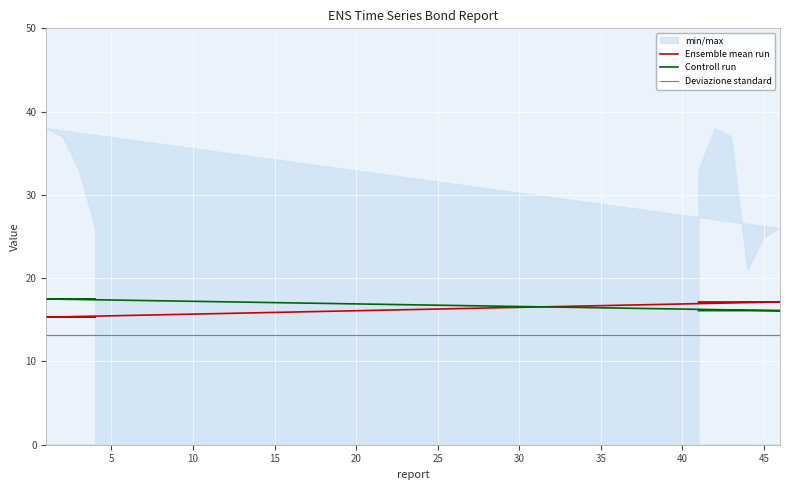

Rank the series by their maximum value, from highest to lowest.

Controll run, Ensemble mean run, Deviazione standard